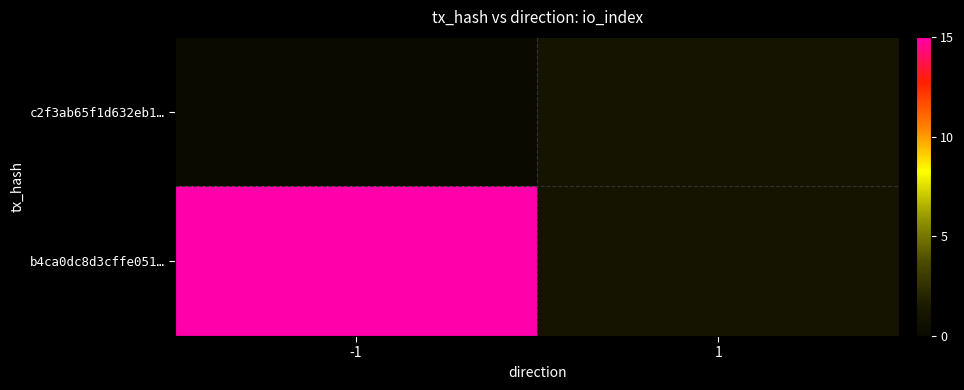

Reading left to right, transcribe all the data shown in this chart.

c2f3ab65f1d632eb1…: -1=0	1=1
b4ca0dc8d3cffe051…: -1=15	1=1